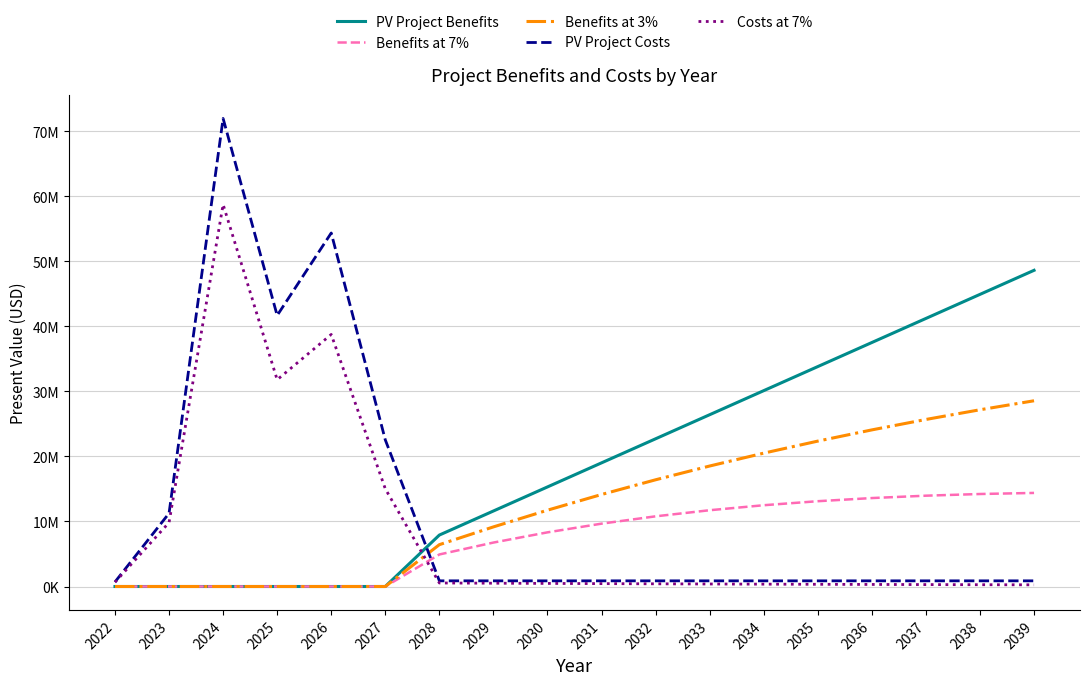

Which series has the largest total across all categories?

PV Project Benefits